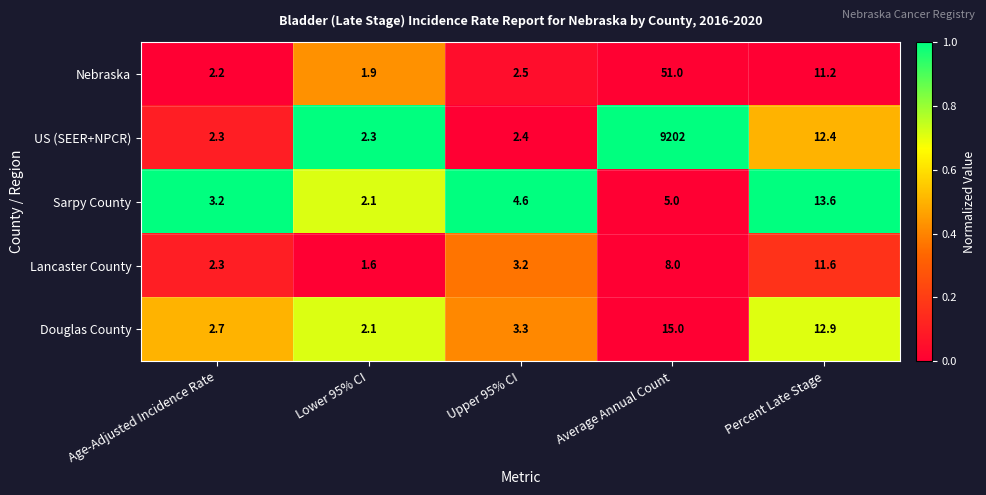

True or false: Douglas County has a value of 3.3 at Upper 95% CI.

True